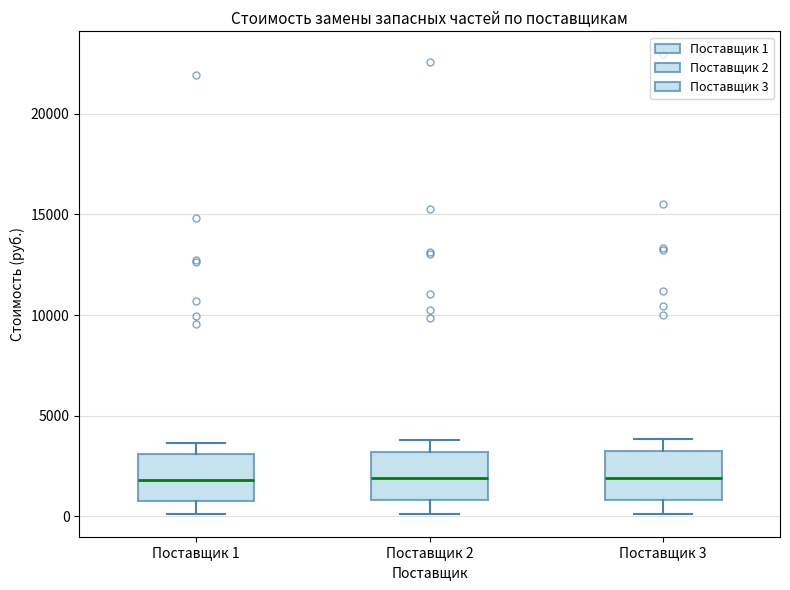

Reading left to right, transcribe this box plot: for each box, give where its median line is, the range the box spans, and where its two whiskers end, as read against the y-axis. The values are not printed on the chart, so give them approximately, as read against the axis.

Поставщик 1: median 2000, box 1000 to 3000, whiskers 0 to 3500
Поставщик 2: median 2000, box 1000 to 3000, whiskers 0 to 4000
Поставщик 3: median 2000, box 1000 to 3500, whiskers 0 to 4000